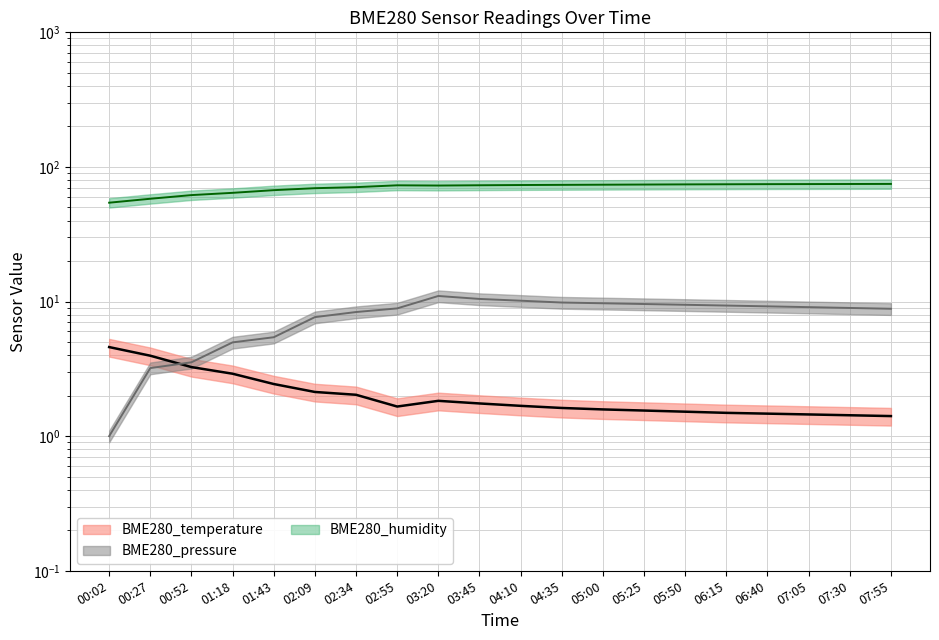

Does the chart display data point markers on the line(s)?

No